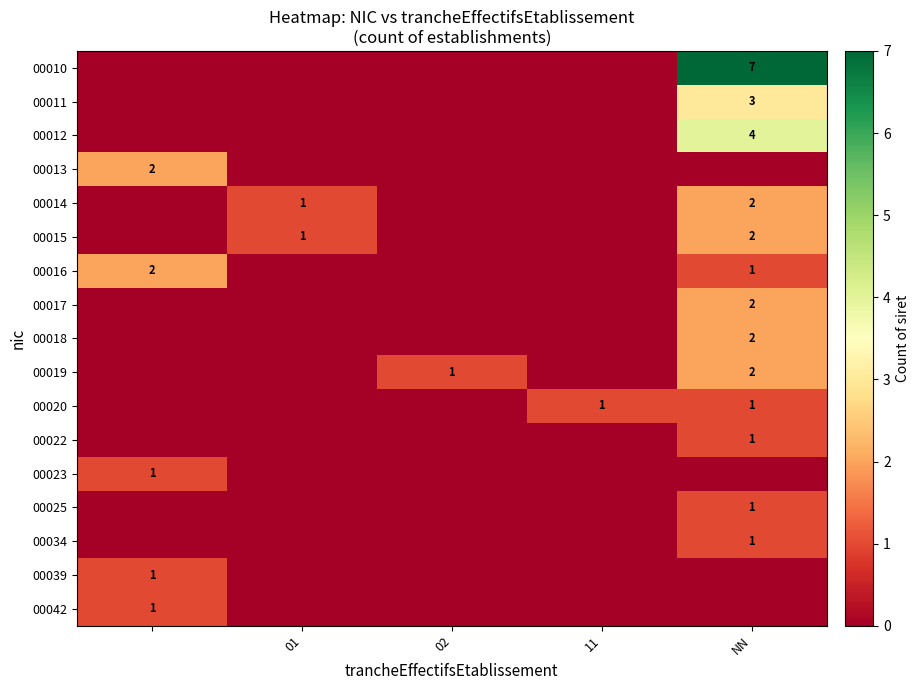

The 00010 series shows 4 at NN. True or false?

False